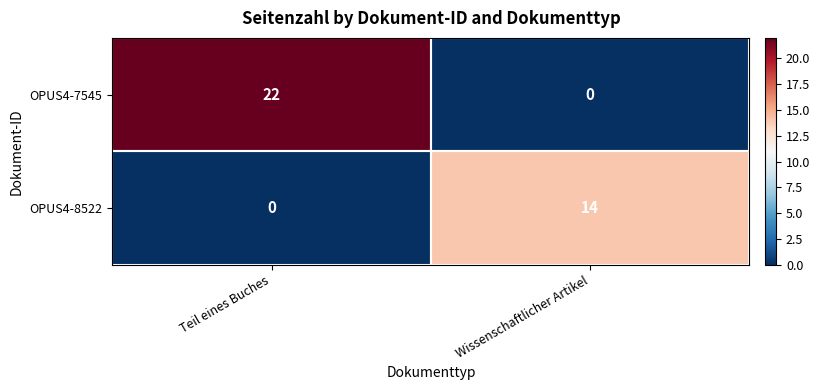

What is the sum of the OPUS4-7545 values at Wissenschaftlicher Artikel and Teil eines Buches?

22